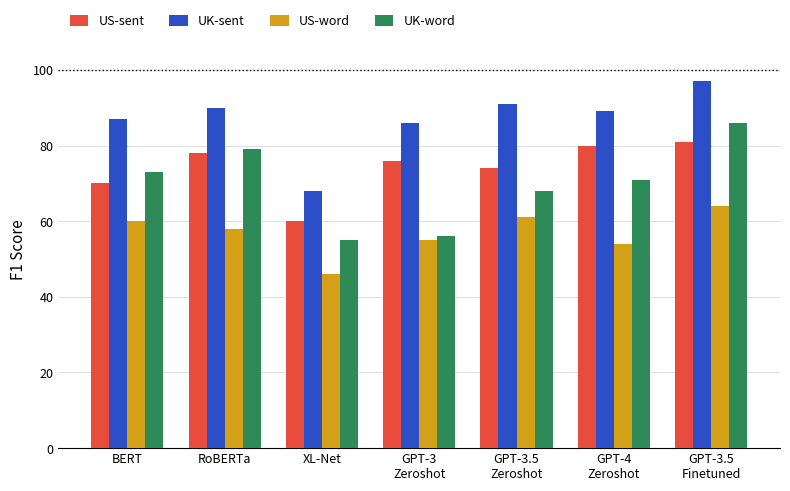

At which category is the sum across all series the highest?

GPT-3.5
Finetuned